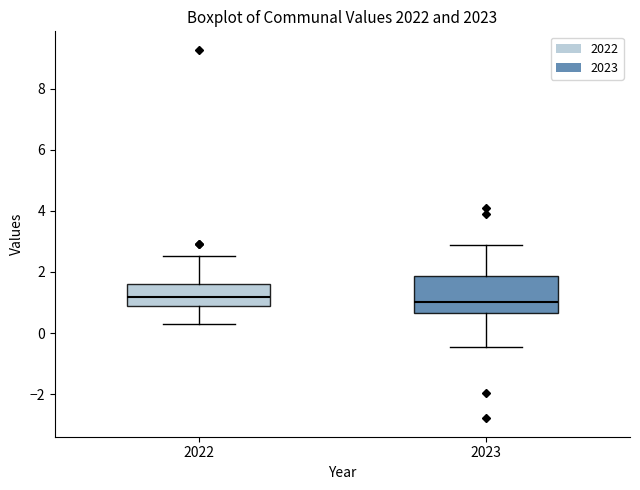

Comparing the boxes themselves (not the whiskers), which one is the tallest?

2023